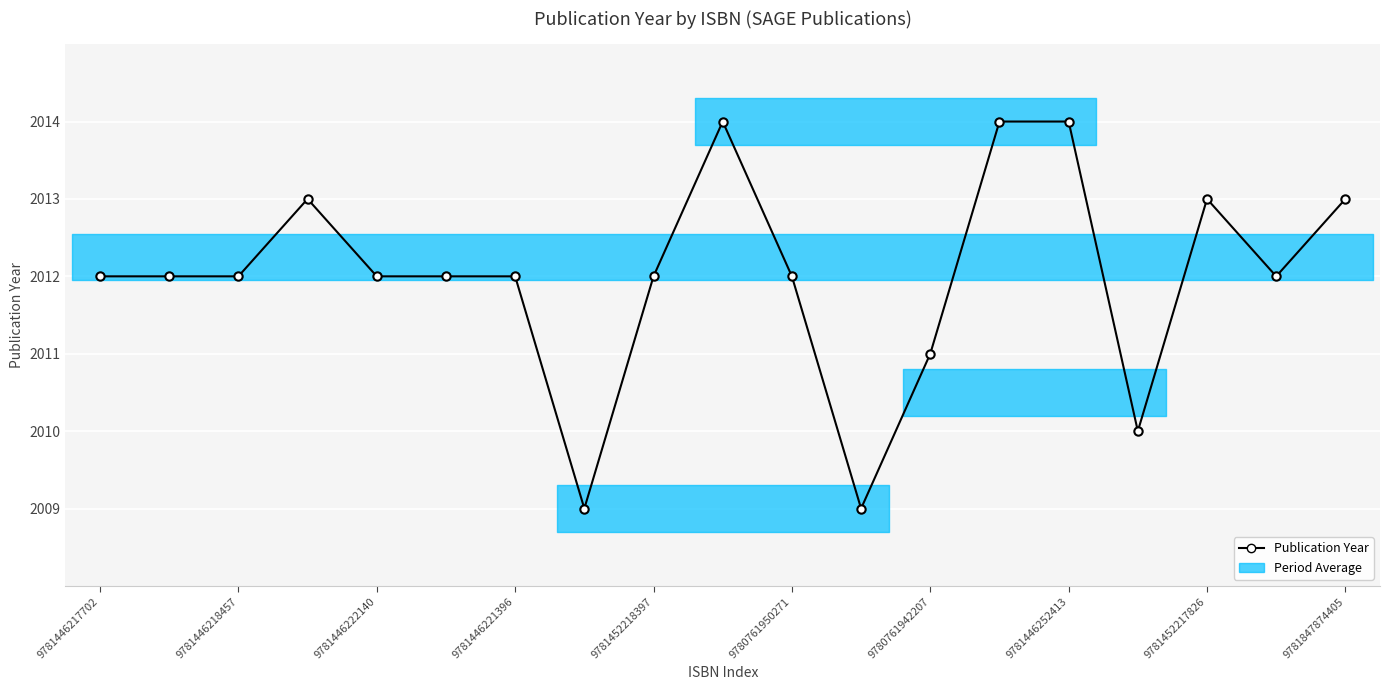

How many data points are above 2012?

6